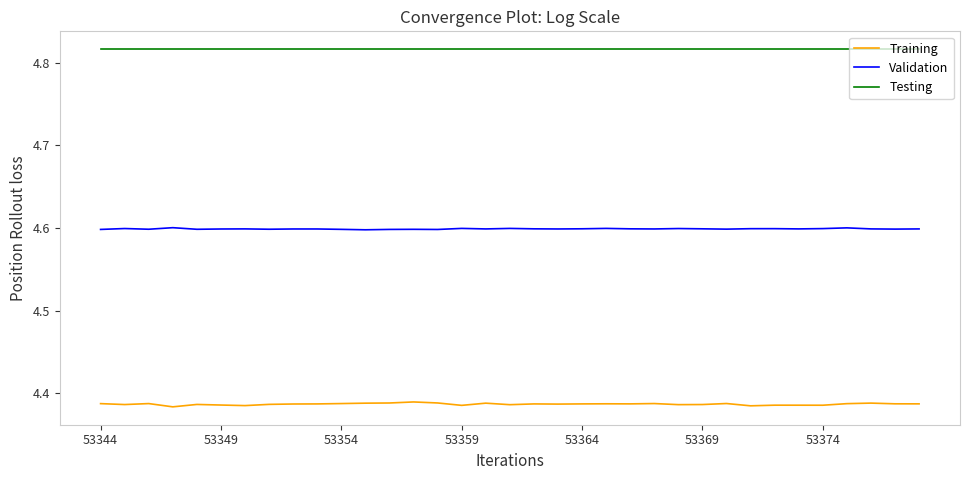

Which series has the largest total across all categories?

Testing